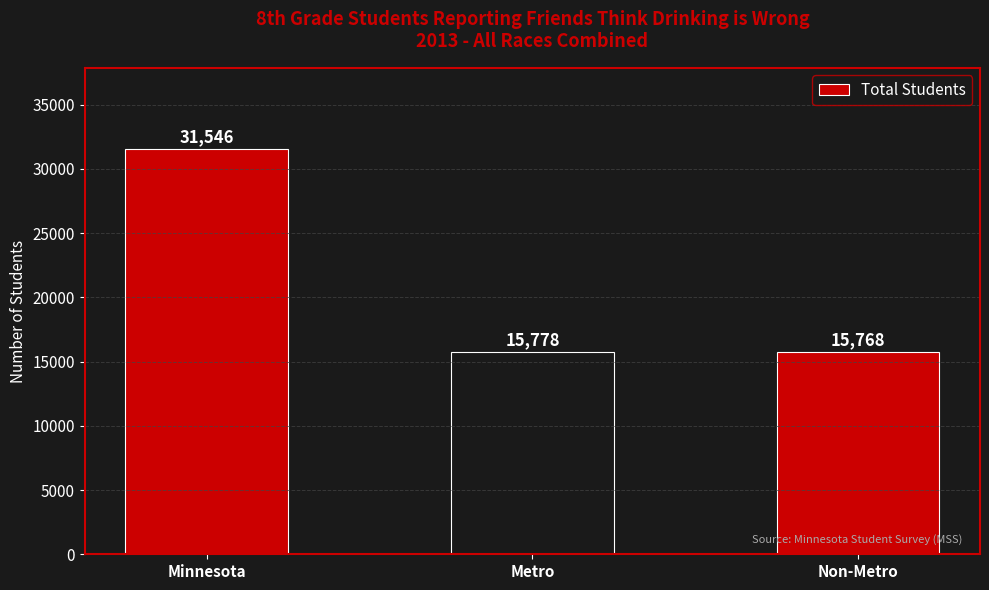

At which category does the chart reach its peak across all series?

Minnesota